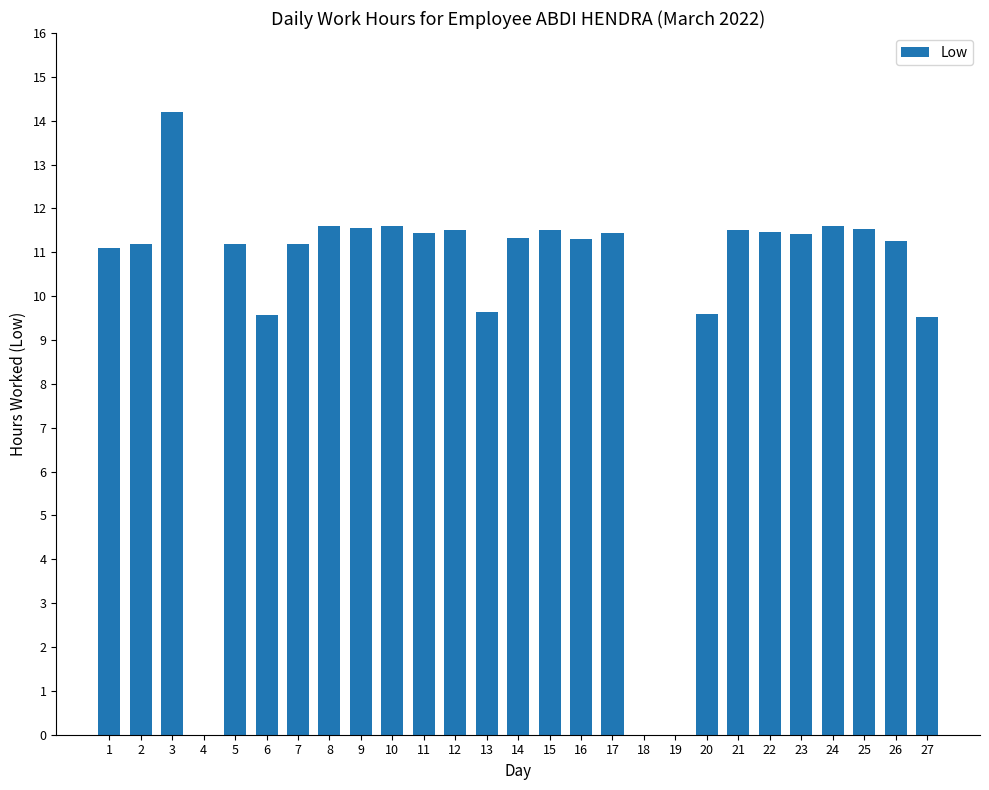

Is it true that the value at 20 is 15.2?

False